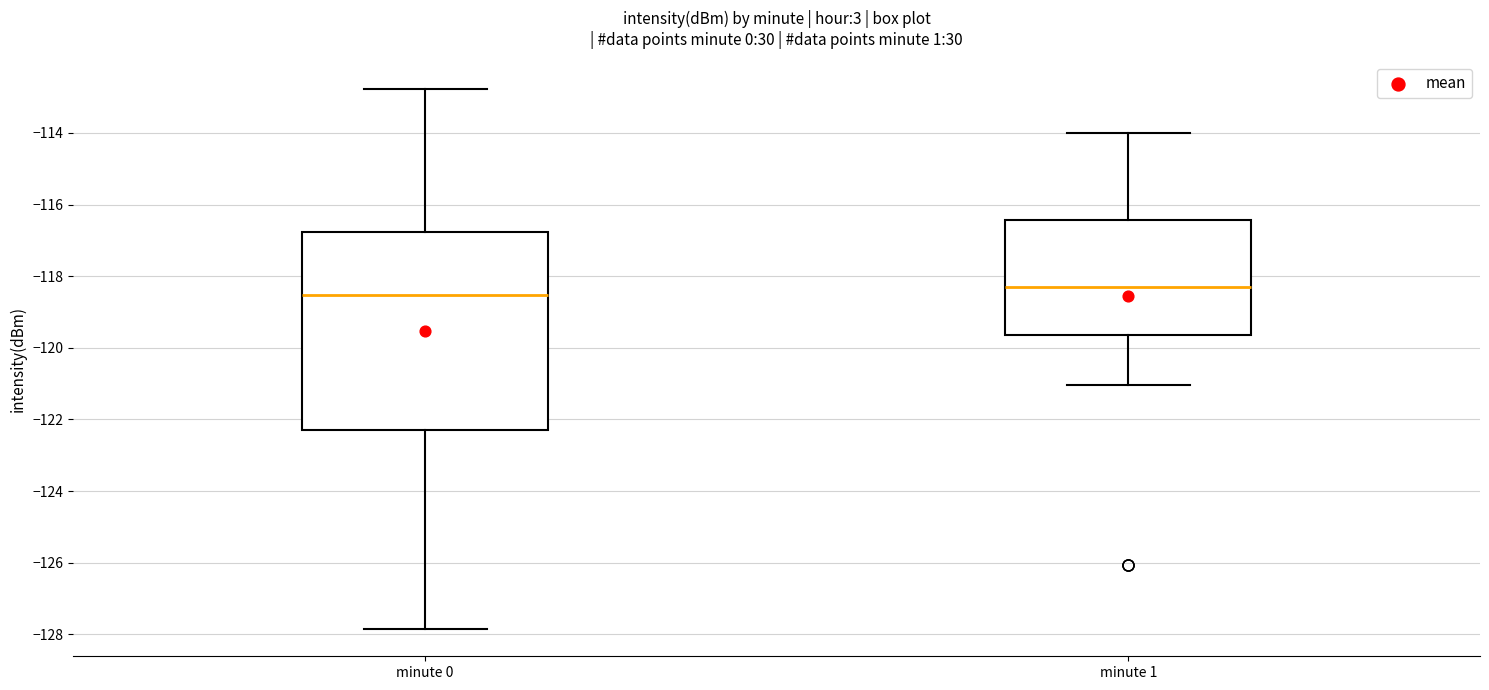

Where does the upper whisker of the box for minute 0 end on the y-axis? The values are not printed on the chart, so give them approximately, as read against the axis.

-112.8